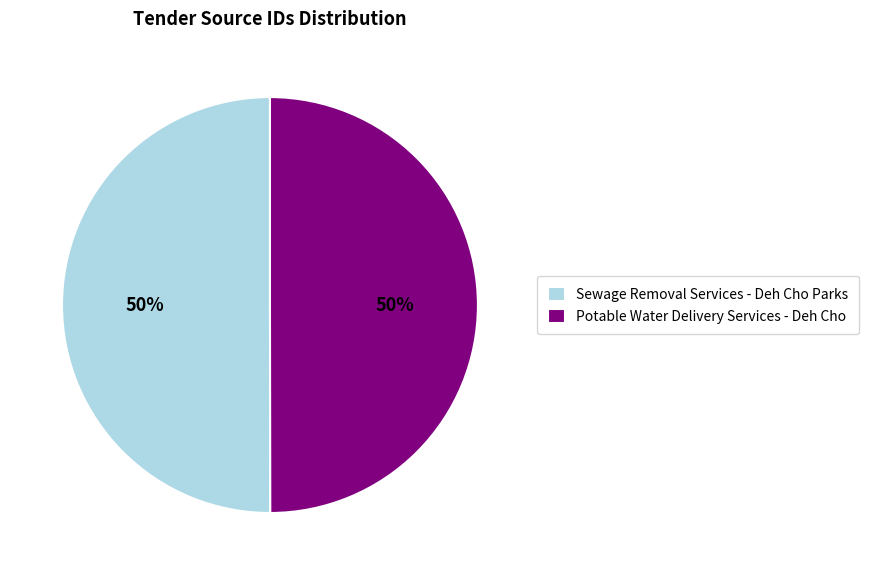

True or false: Potable Water Delivery Services - Deh Cho accounts for 50% of the total.

True